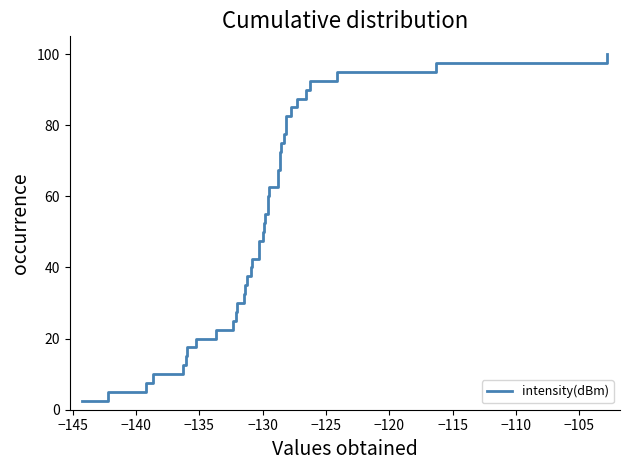

What is the difference between the maximum and minimum values?

97.5